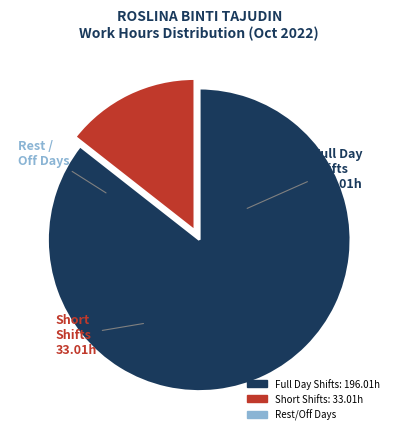

Is there a majority slice in this chart?

Yes